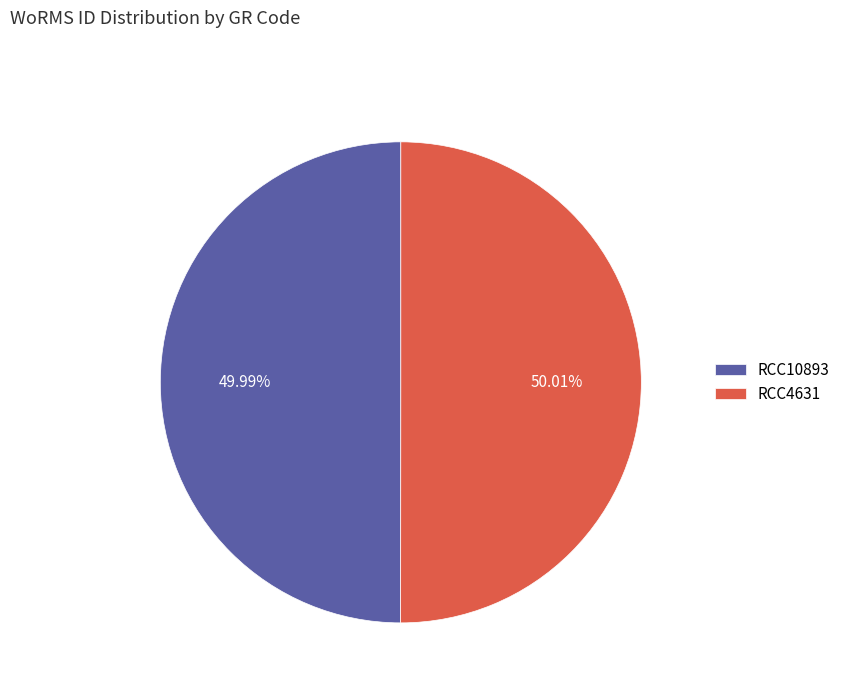

True or false: RCC10893 accounts for 50% of the total.

True